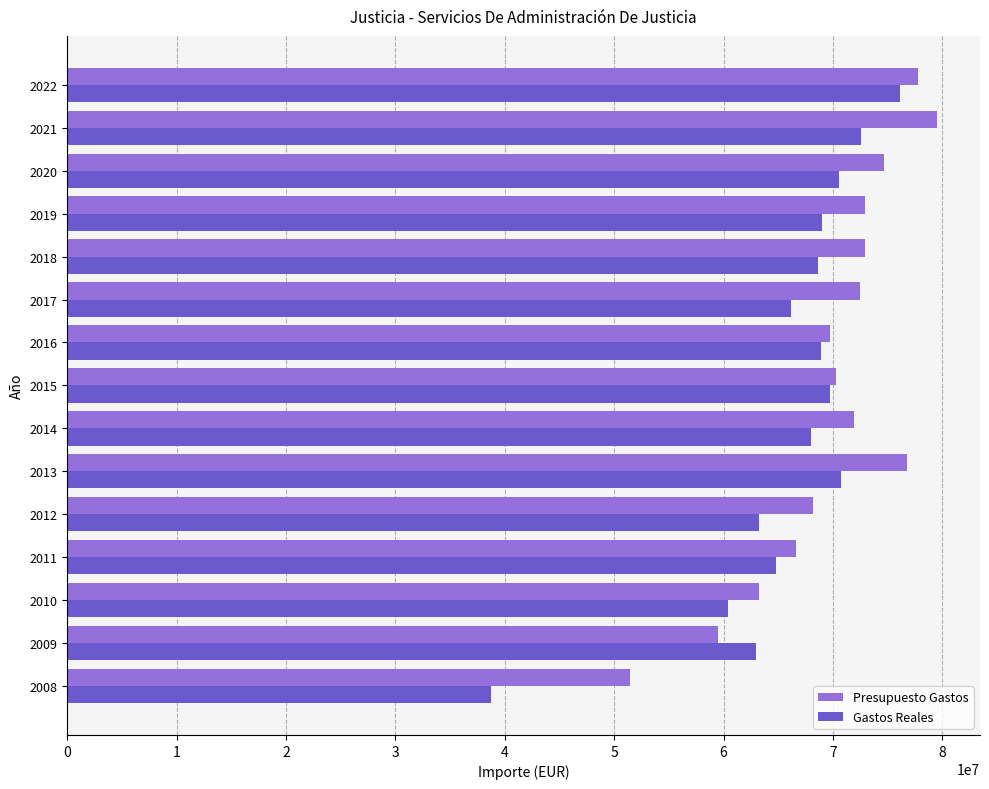

How many categories are shown in the chart?

15